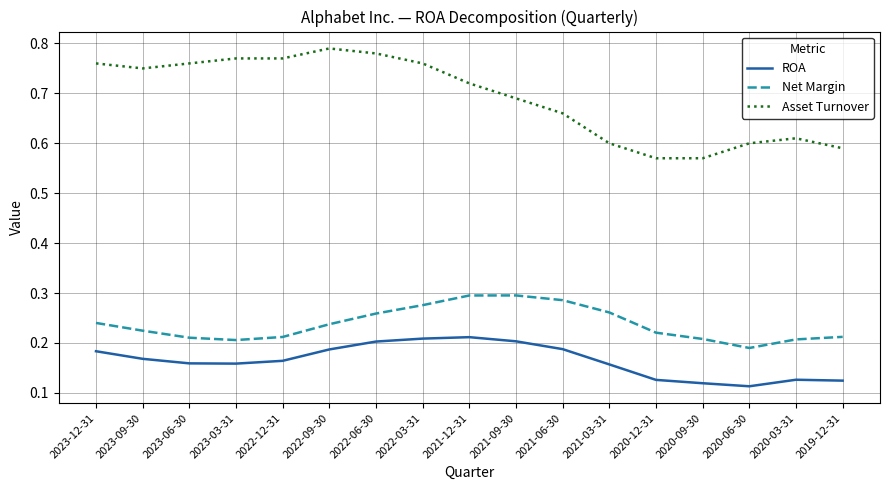

True or false: Net Margin and ROA intersect in this chart.

False